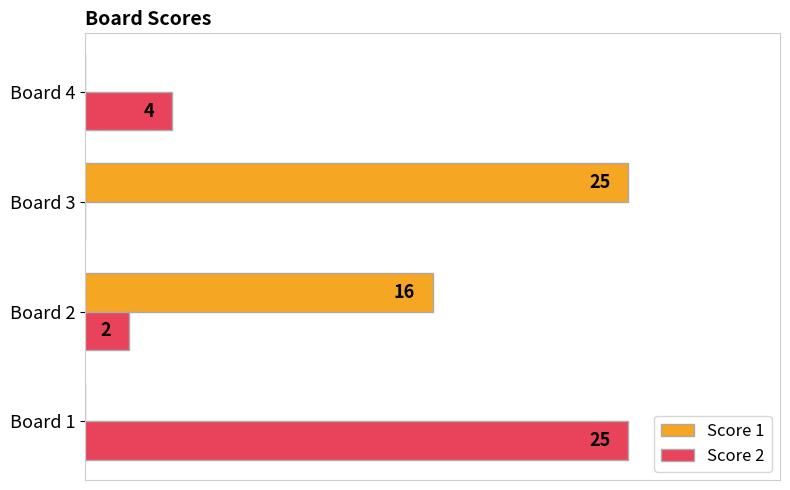

Which series changed the most between Board 3 and Board 4?

Score 1